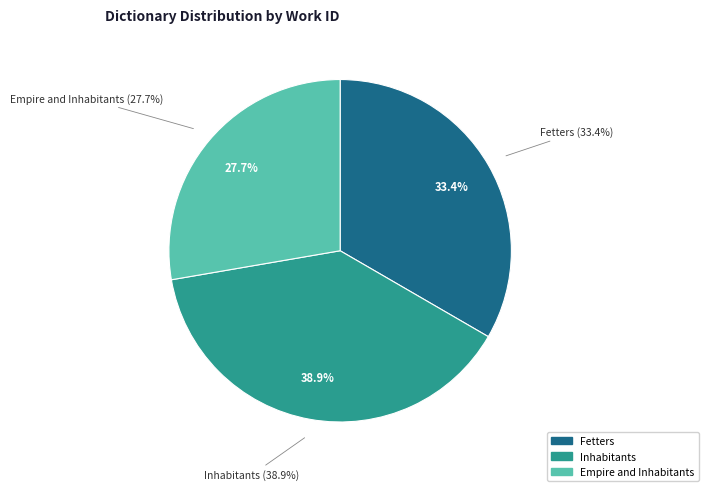

Rank the categories by value from highest to lowest.

Inhabitants, Fetters, Empire and Inhabitants